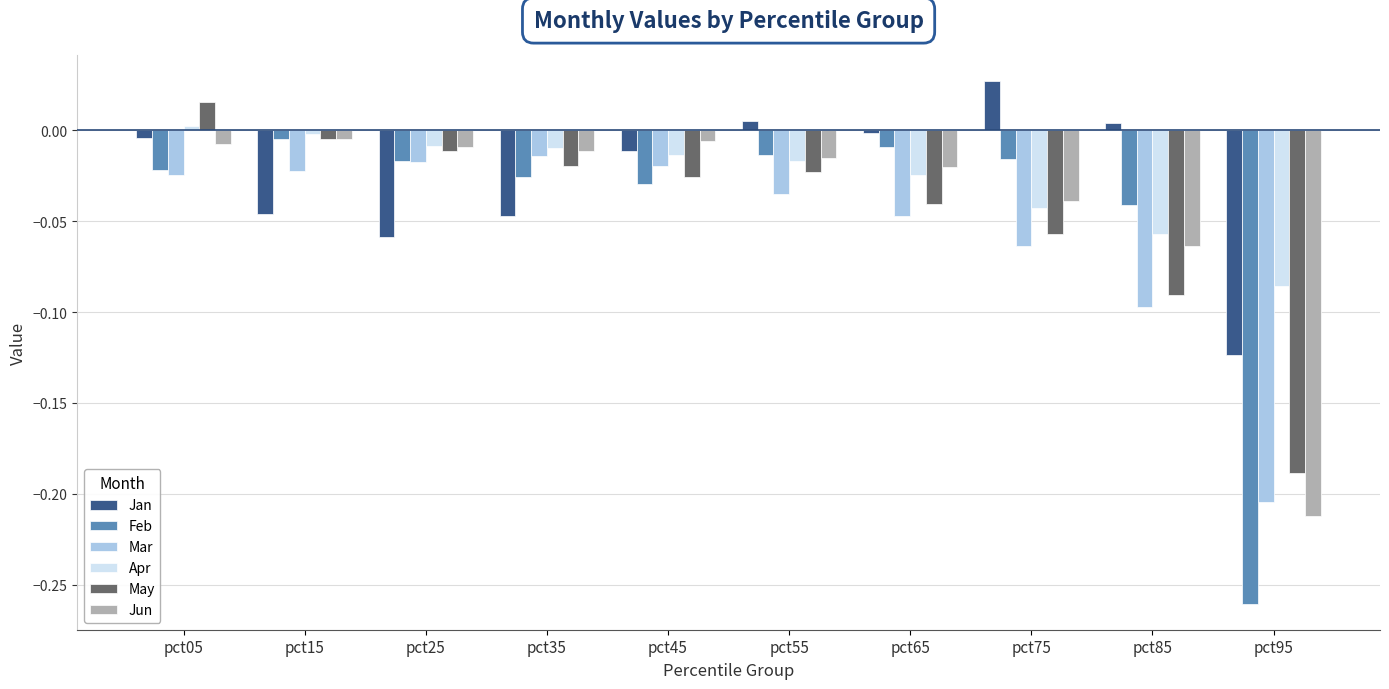

Which label corresponds to the smallest value in the chart?

pct95